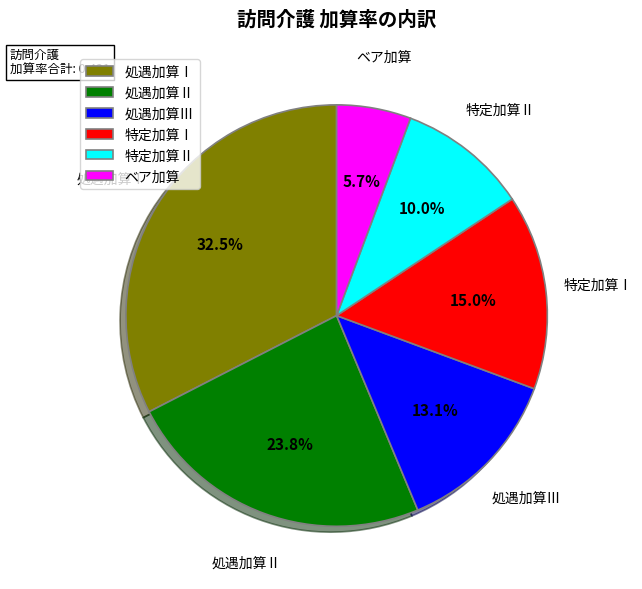

How many slices are in this pie chart?

6